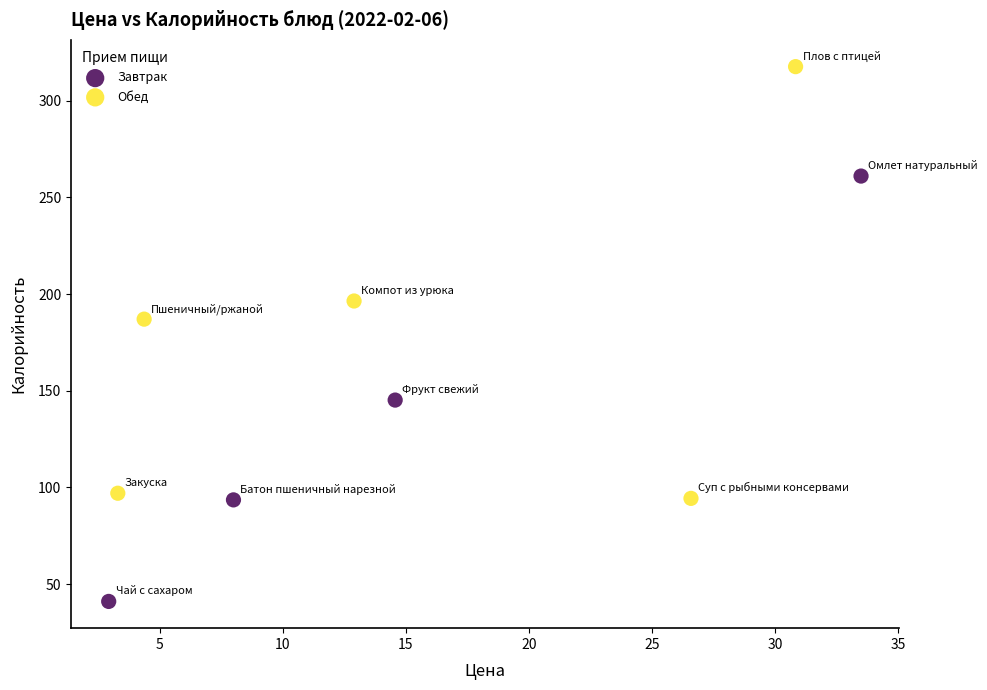

Which series reaches the minimum Y coordinate?

Завтрак